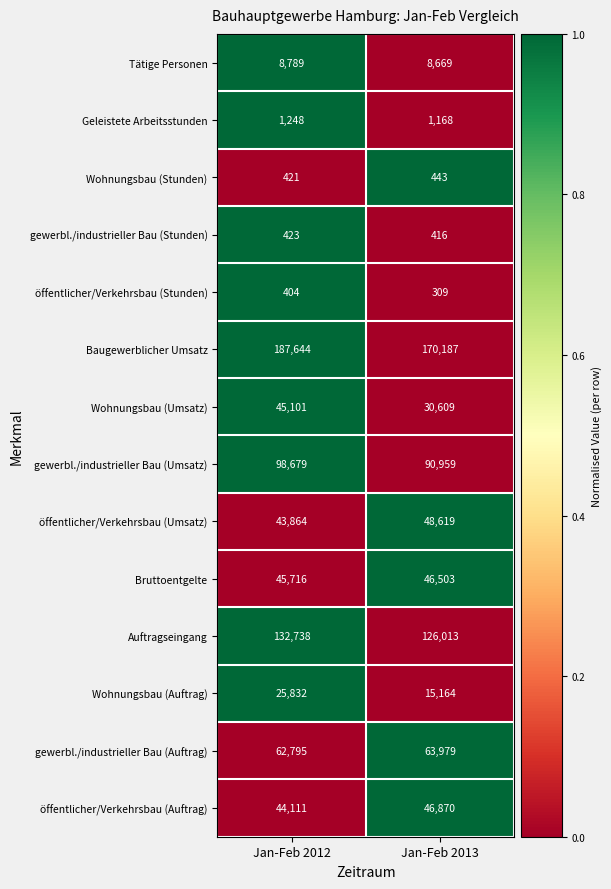

Is the value of Wohnungsbau (Umsatz) at Jan-Feb 2013 greater than the value of Geleistete Arbeitsstunden at Jan-Feb 2013?

Yes